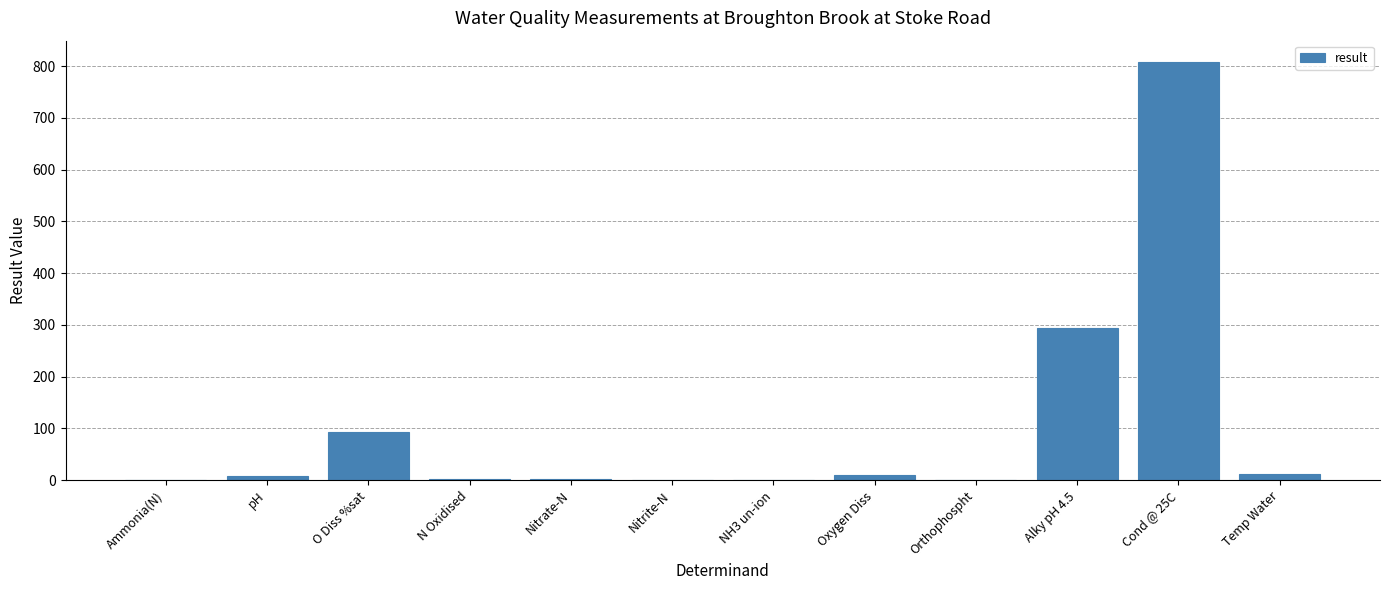

What is the greatest value displayed?

809.0